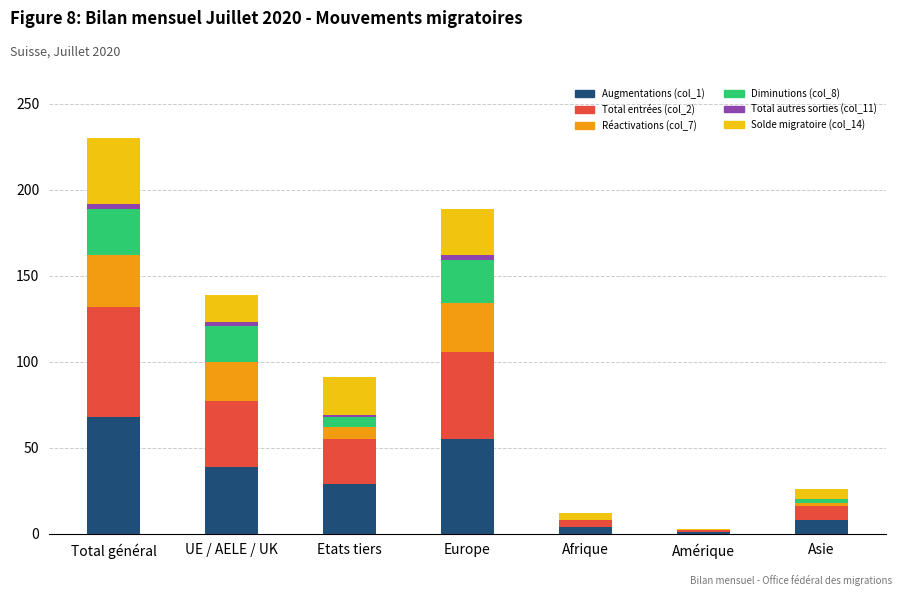

The value of Augmentations (col_1) at Europe is 27. True or false?

False